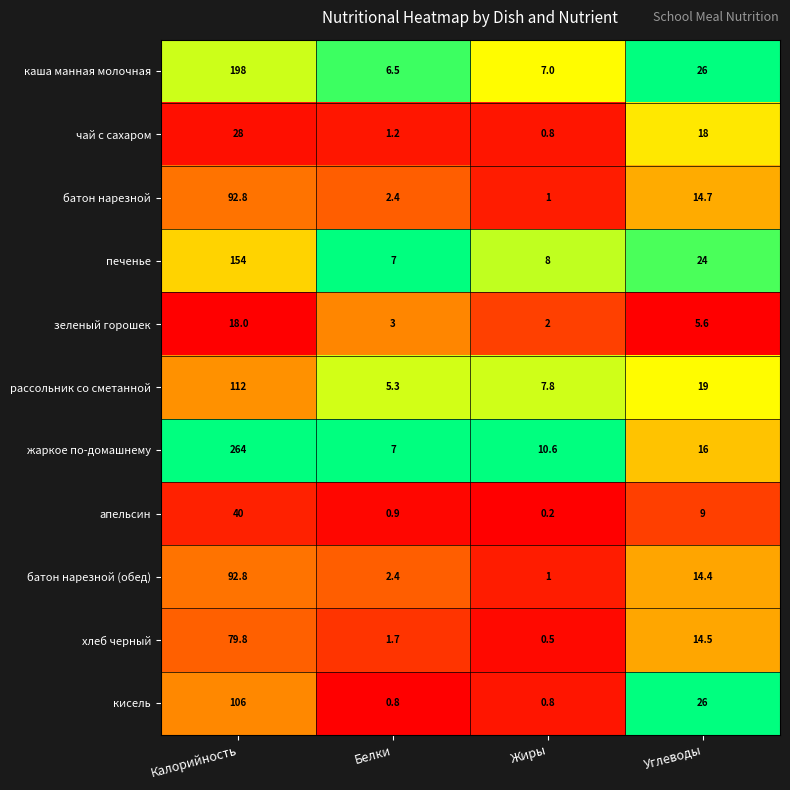

The value of чай с сахаром at Углеводы is 18.0. True or false?

True